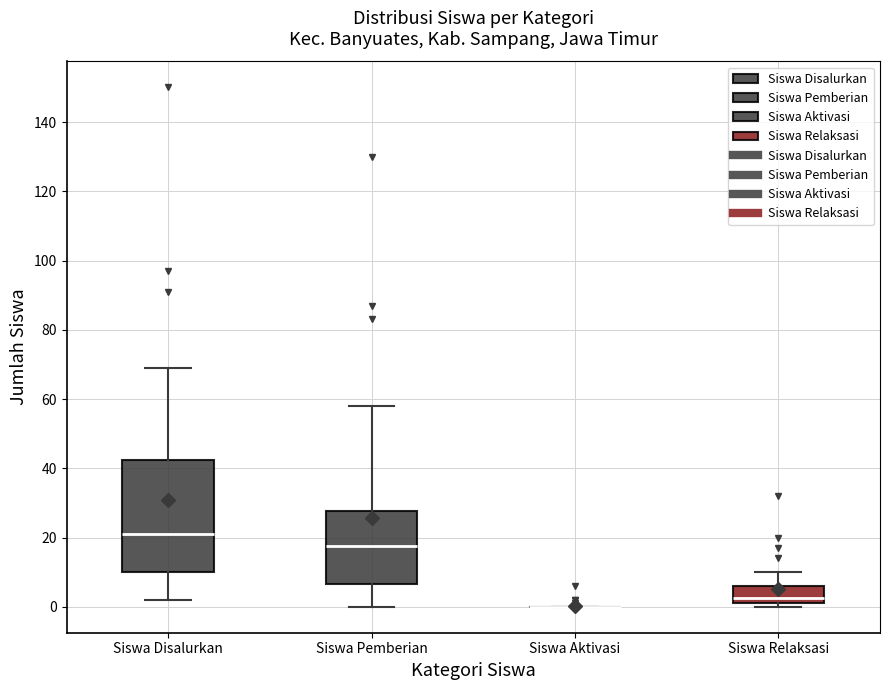

Reading left to right, read every box against the y-axis: the position of its median line, the range the box covers, and the ends of its whiskers. The values are not printed on the chart, so give them approximately, as read against the axis.

Siswa Disalurkan: median 22, box 10 to 42, whiskers 2 to 70
Siswa Pemberian: median 18, box 6 to 28, whiskers 0 to 58
Siswa Aktivasi: box collapsed to a line at 0, whiskers 0 to 0
Siswa Relaksasi: median 2 (just above the box's lower edge), box 2 to 6, whiskers 0 to 10